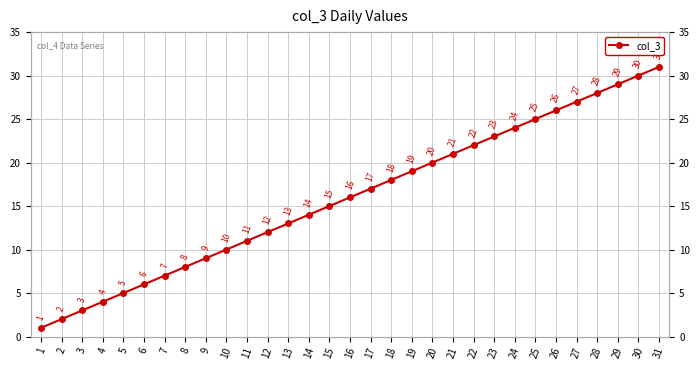

What is the minimum value shown in the chart?

1